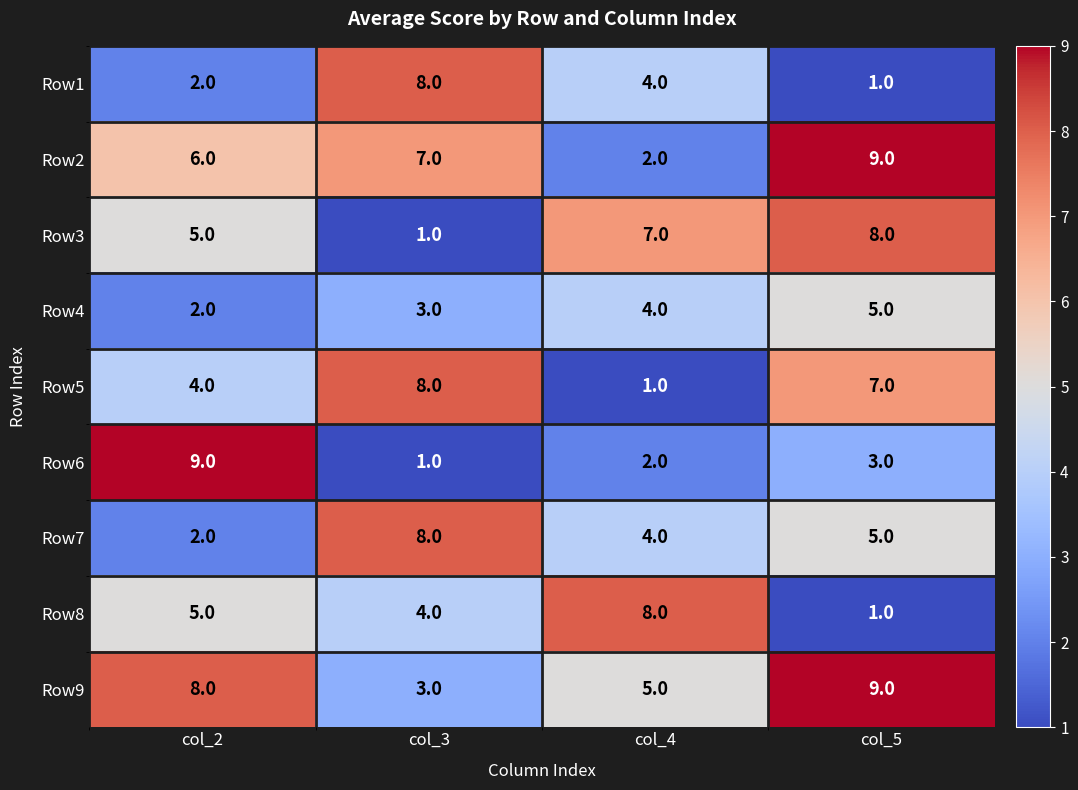

Is it true that Row4 equals 3 at col_2?

False